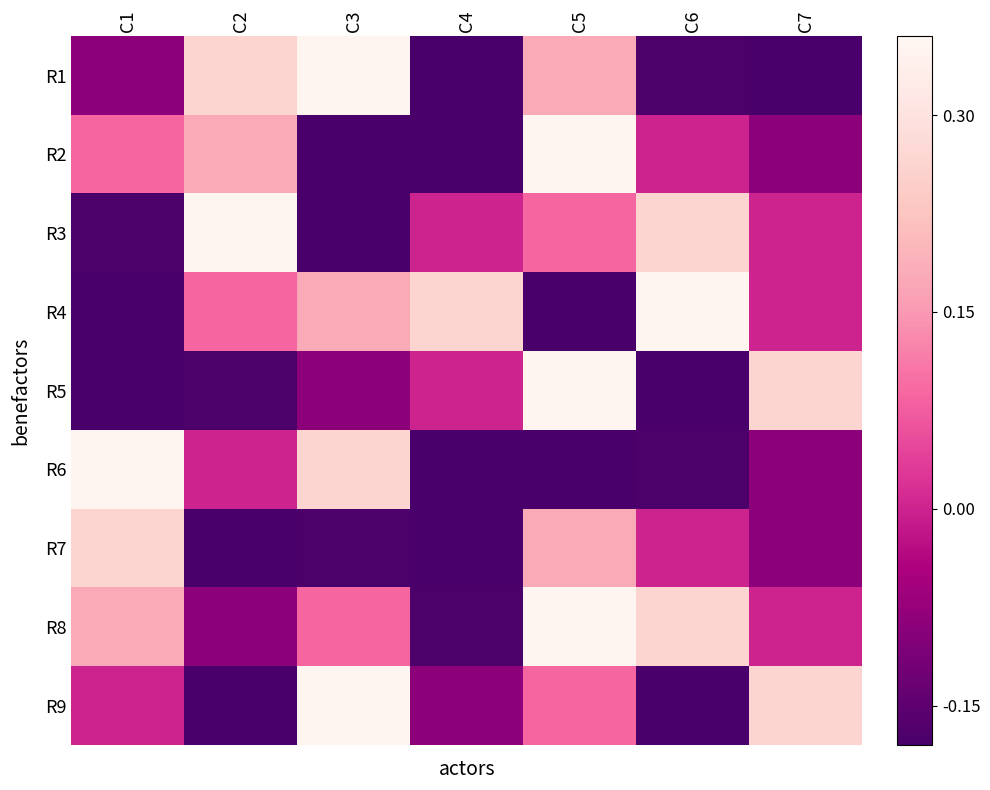

Rank the series by their maximum value, from highest to lowest.

R1, R2, R3, R4, R5, R6, R8, R9, R7